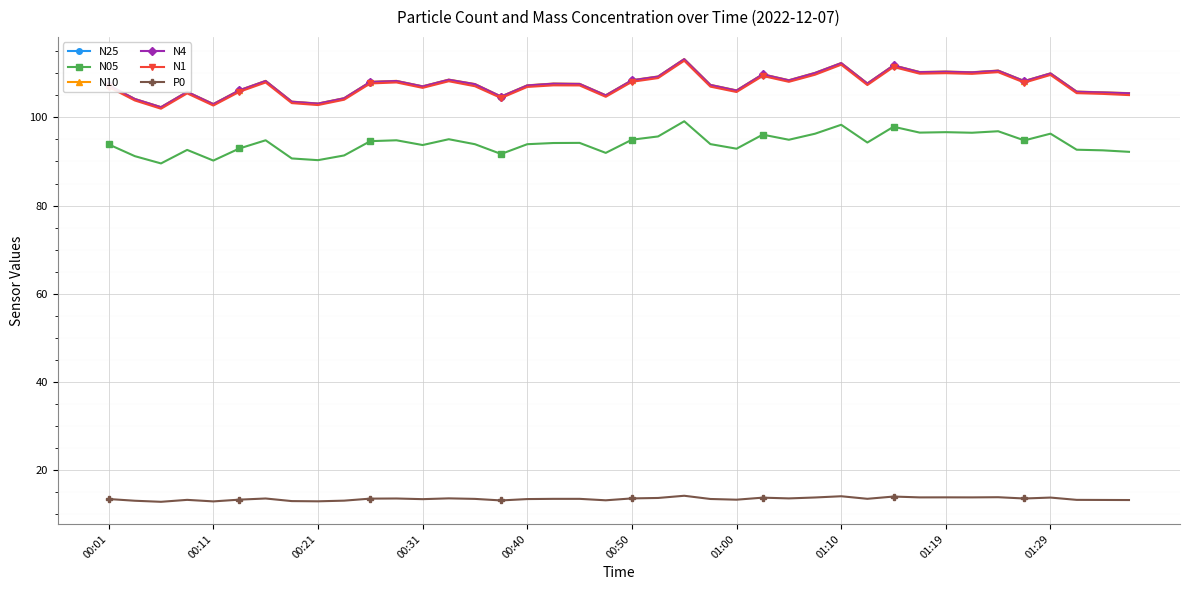

True or false: P0 and N05 cross at least once.

False